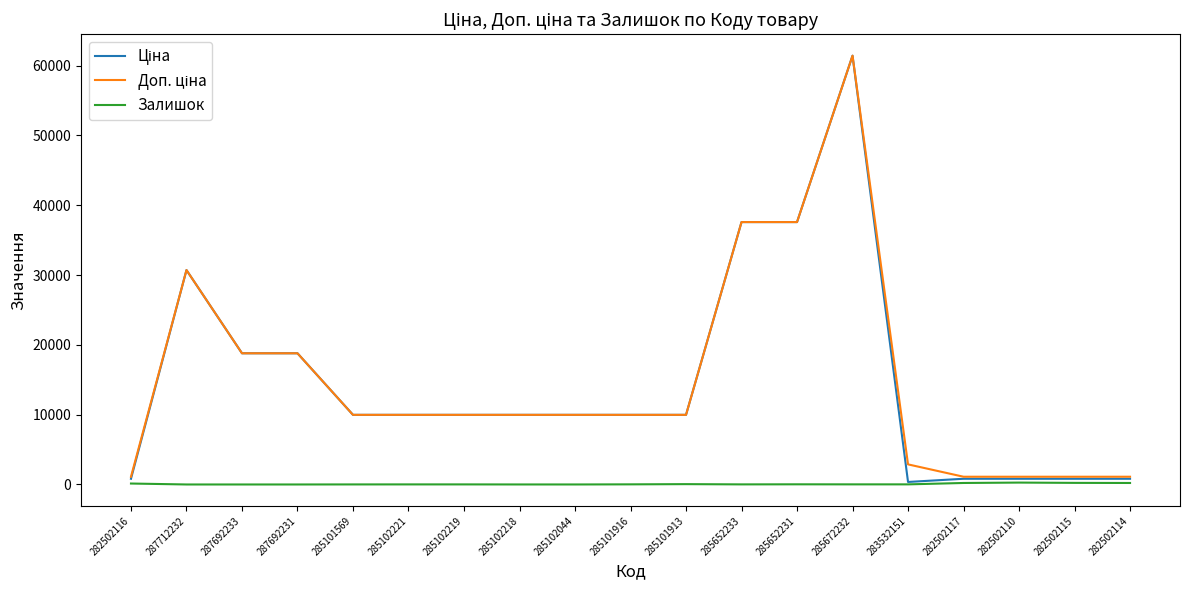

At which category is the sum across all series the highest?

285672232